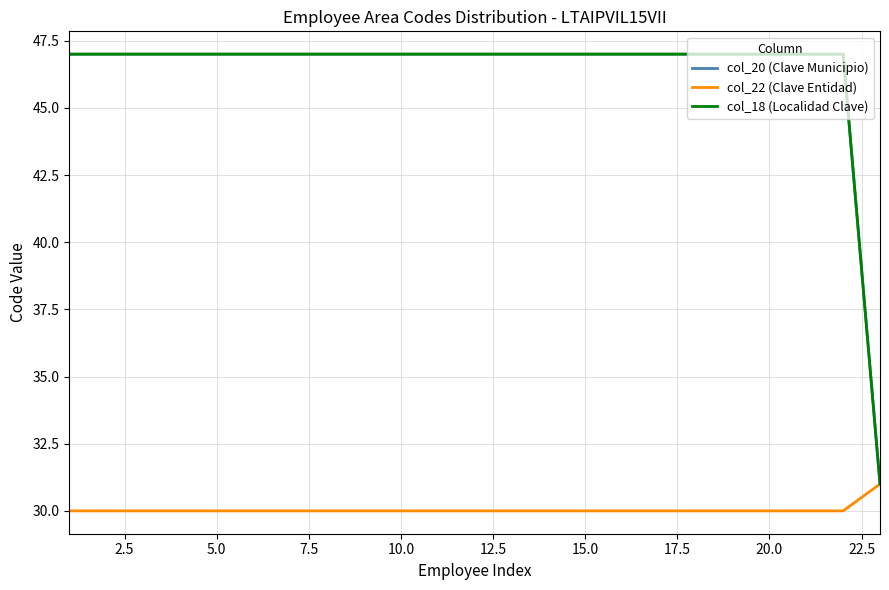

Does the chart have visible grid lines?

Yes